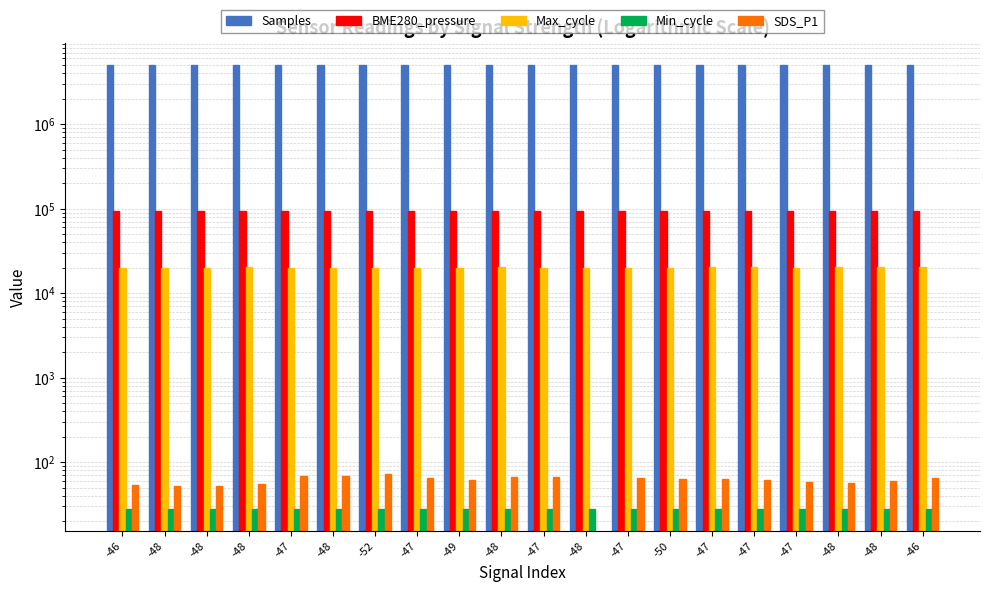

Which series has the largest total across all categories?

Samples